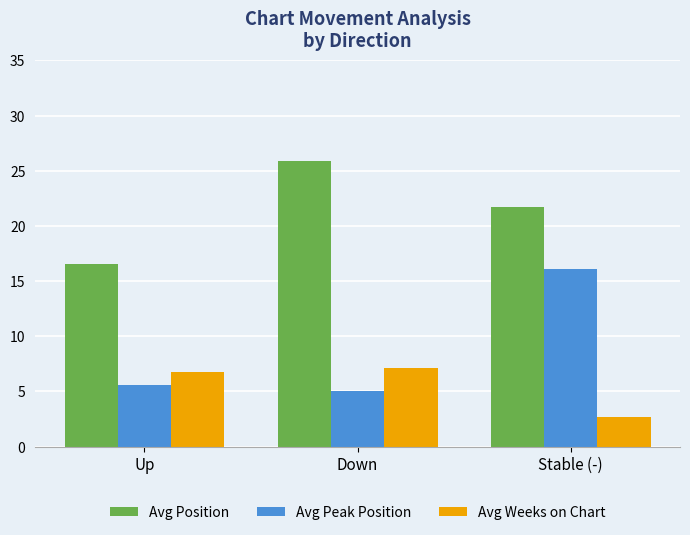

What is the difference between the maximum and second lowest values in the Avg Peak Position series?

10.5